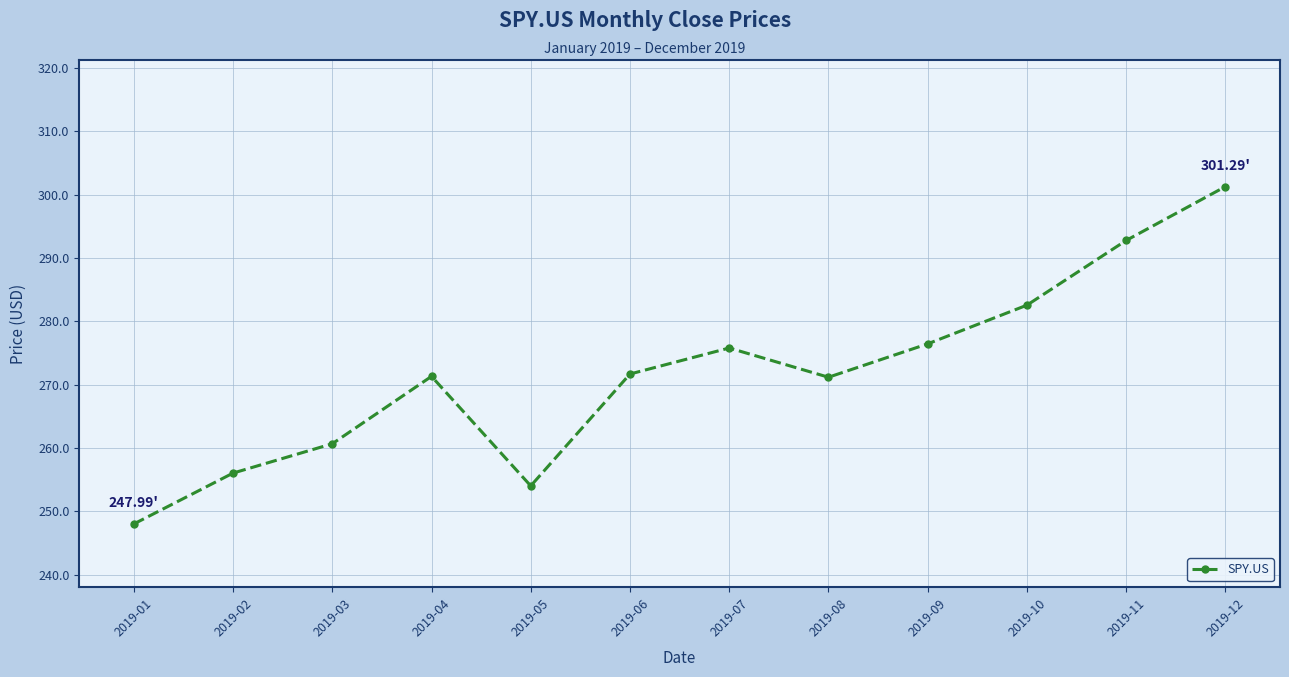

What is the sum of all values?

3261.7